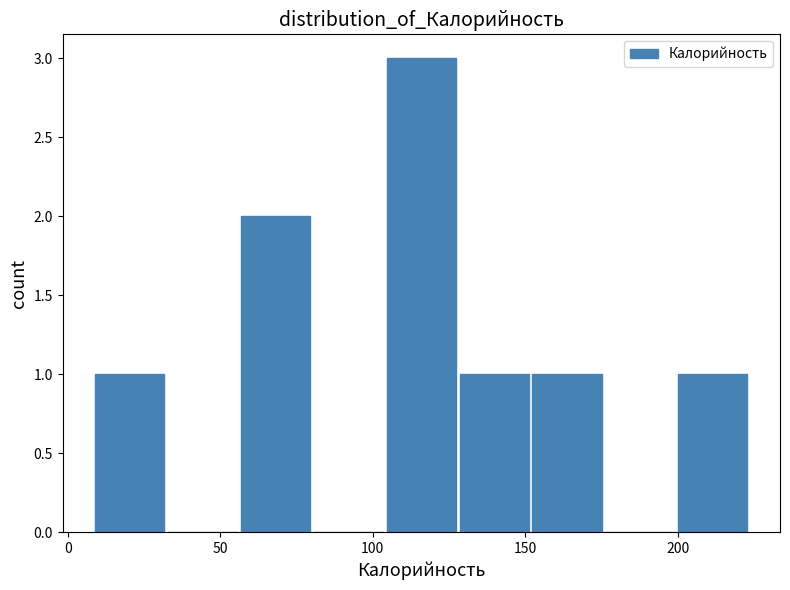

Reading left to right, transcribe this chart: for each bar, give the range it covers on the x-axis and its height. Neither the bar edges nor the heights are printed on the chart, so give them approximately, as read against the axes.

10 to 30: 1
30 to 55: 0
55 to 80: 2
80 to 105: 0
105 to 130: 3
130 to 150: 1
150 to 175: 1
175 to 200: 0
200 to 225: 1